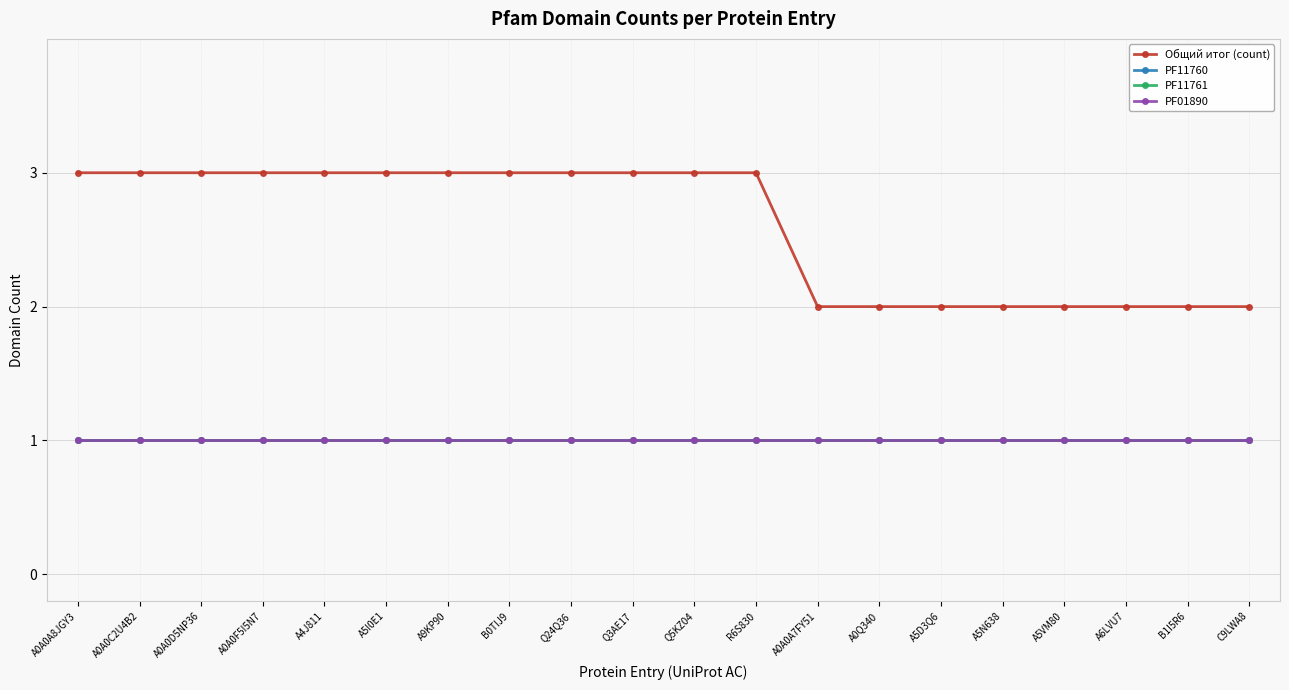

Reading left to right, list all the values displayed in this chart.

Общий итог (count): A0A0A8JGY3=3	A0A0C2U4B2=3	A0A0D5NP36=3	A0A0F5I5N7=3	A4J811=3	A5I0E1=3	A9KP90=3	B0TIJ9=3	Q24Q36=3	Q3AE17=3	Q5KZ04=3	R6S830=3	A0A0A7FY51=2	A0Q340=2	A5D3Q6=2	A5N638=2	A5VM80=2	A6LVU7=2	B1I5R6=2	C9LWA8=2
PF11760: A0A0A8JGY3=1	A0A0C2U4B2=1	A0A0D5NP36=1	A0A0F5I5N7=1	A4J811=1	A5I0E1=1	A9KP90=1	B0TIJ9=1	Q24Q36=1	Q3AE17=1	Q5KZ04=1	R6S830=1	A0A0A7FY51=1	A0Q340=1	A5D3Q6=1	A5N638=1	A5VM80=1	A6LVU7=1	B1I5R6=1	C9LWA8=1
PF11761: A0A0A8JGY3=1	A0A0C2U4B2=1	A0A0D5NP36=1	A0A0F5I5N7=1	A4J811=1	A5I0E1=1	A9KP90=1	B0TIJ9=1	Q24Q36=1	Q3AE17=1	Q5KZ04=1	R6S830=1	A0A0A7FY51=1	A0Q340=1	A5D3Q6=1	A5N638=1	A5VM80=1	A6LVU7=1	B1I5R6=1	C9LWA8=1
PF01890: A0A0A8JGY3=1	A0A0C2U4B2=1	A0A0D5NP36=1	A0A0F5I5N7=1	A4J811=1	A5I0E1=1	A9KP90=1	B0TIJ9=1	Q24Q36=1	Q3AE17=1	Q5KZ04=1	R6S830=1	A0A0A7FY51=1	A0Q340=1	A5D3Q6=1	A5N638=1	A5VM80=1	A6LVU7=1	B1I5R6=1	C9LWA8=1